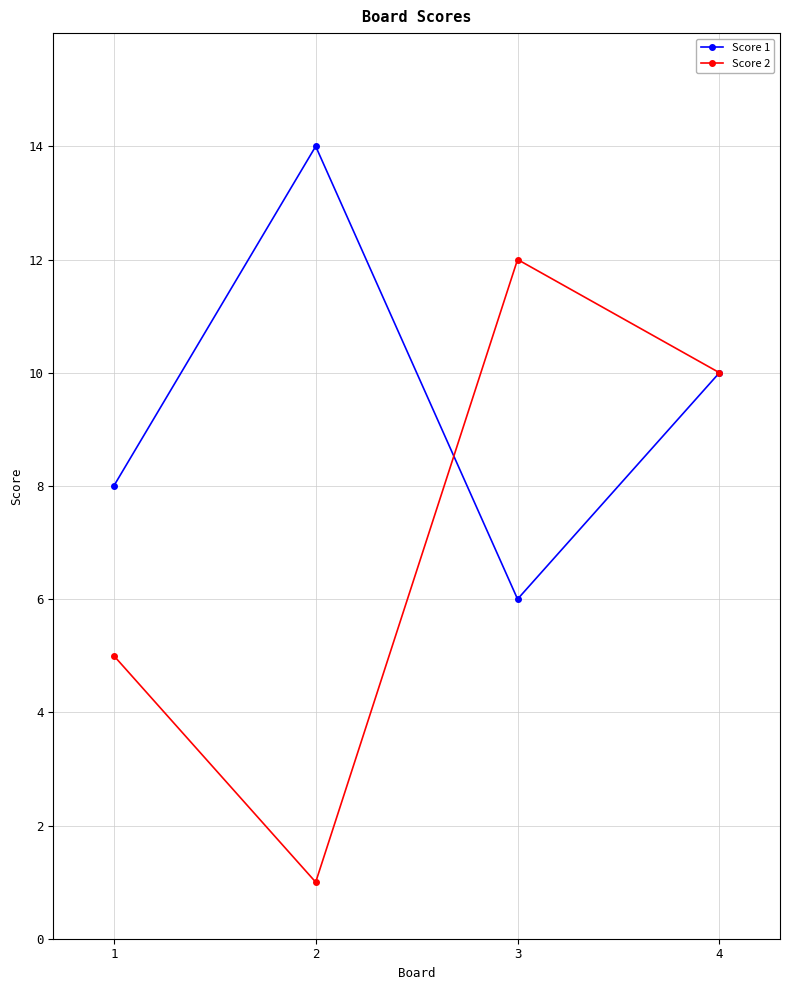

Which series has the largest range (max minus min)?

Score 2